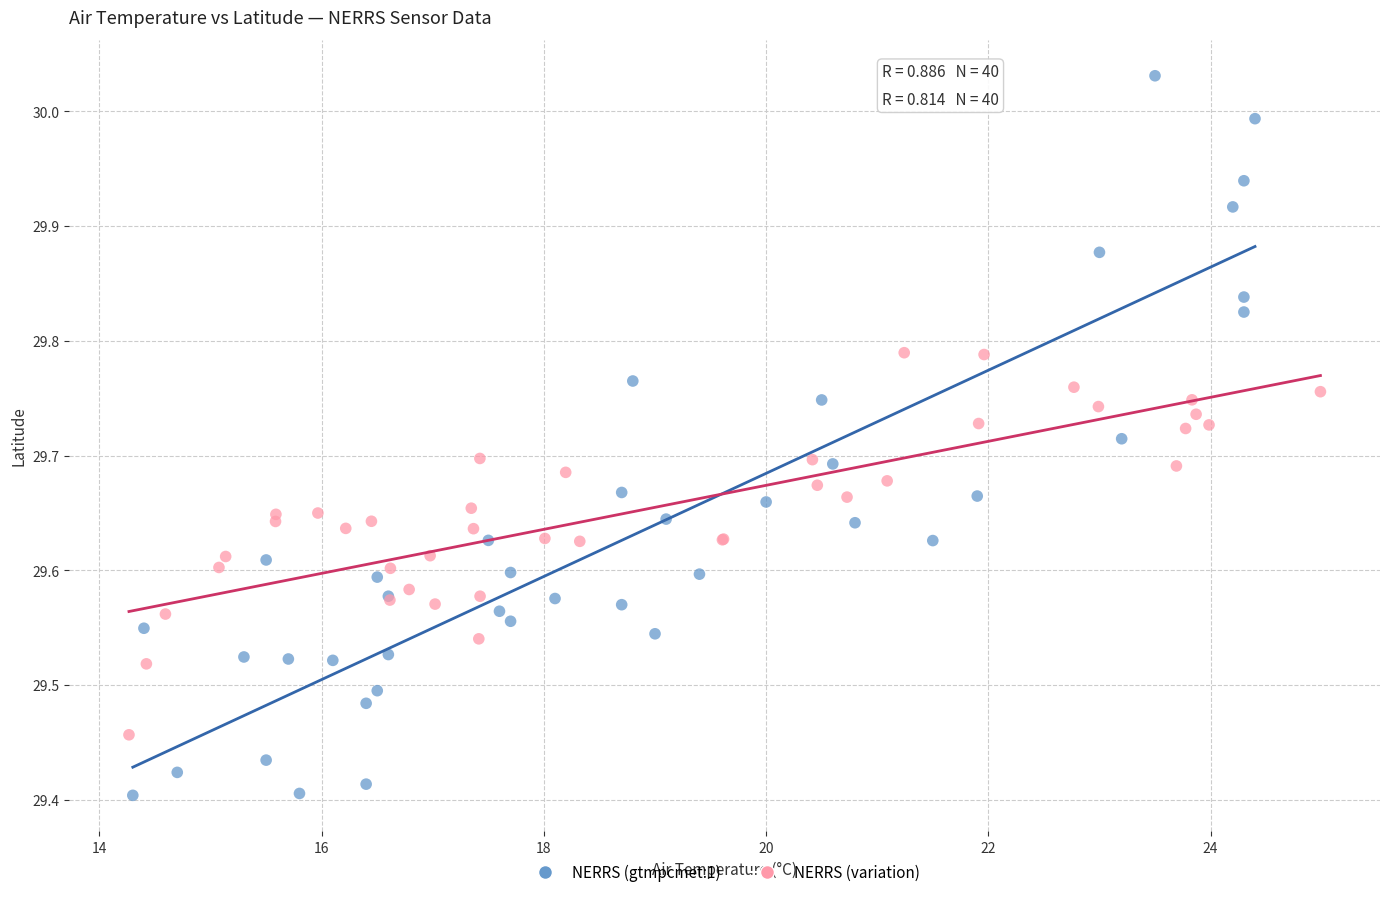

Which series has the widest spread of Y values?

NERRS (gtmpcmet:1)